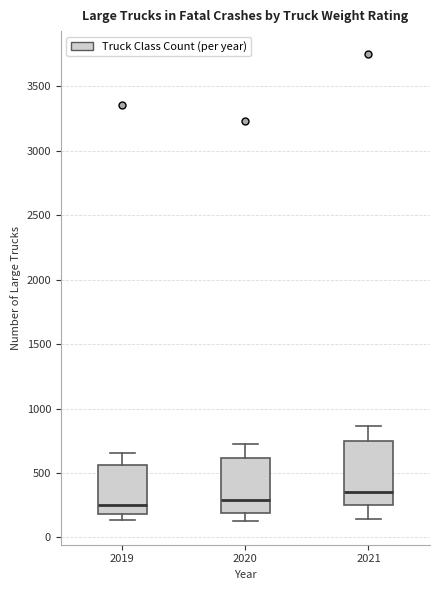

Reading left to right, read every box against the y-axis: the position of its median line, the range the box covers, and the ends of its whiskers. The values are not printed on the chart, so give them approximately, as read against the axis.

2019: median 250, box 200 to 550, whiskers 150 to 650
2020: median 300, box 200 to 600, whiskers 150 to 700
2021: median 350, box 250 to 750, whiskers 150 to 850